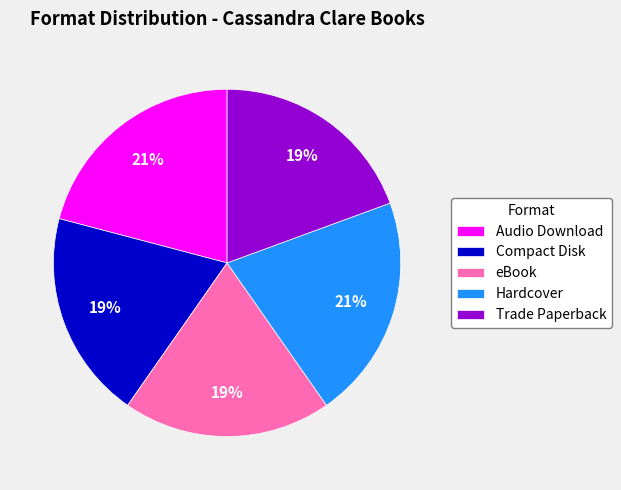

To the nearest percent, what is the average slice percentage?

20%